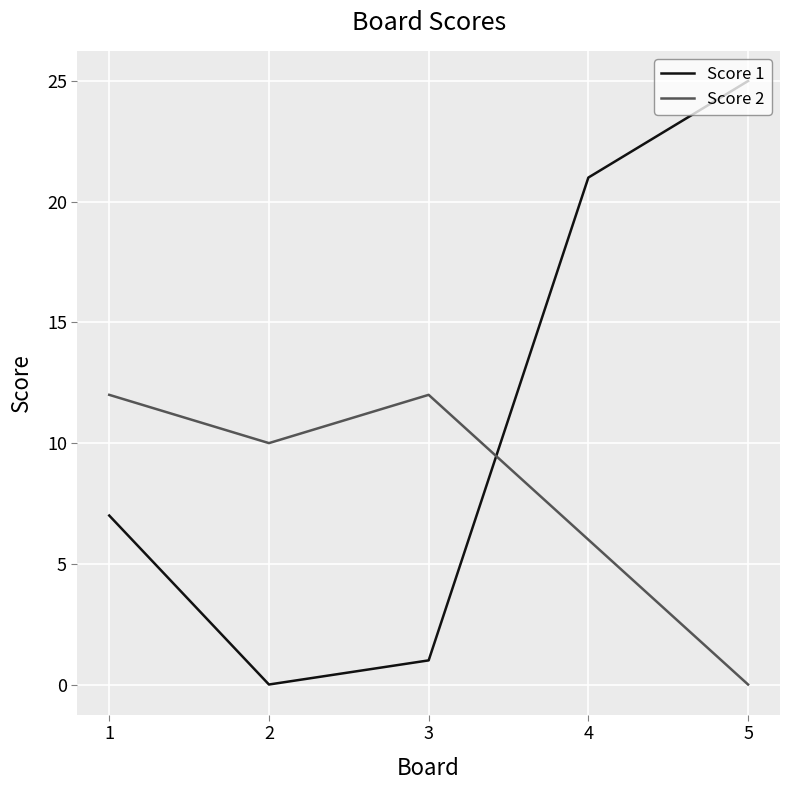

Rank the series at 1 from highest to lowest value.

Score 2, Score 1